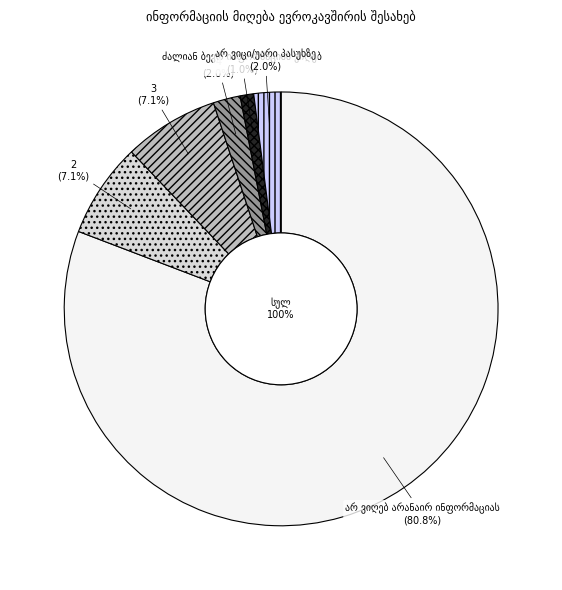

Is the sum of ძალიან ბევრ ინფორმაციას ვიღებ and არ ვიღებ არანაირ ინფორმაციას greater than half?

Yes